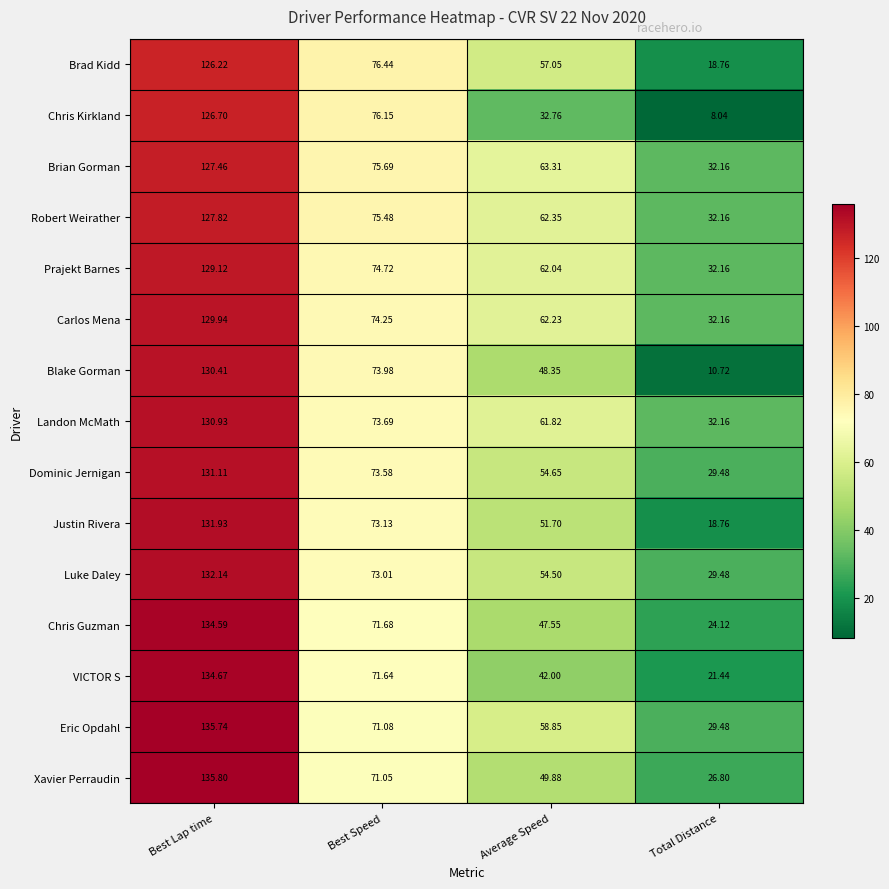

At which category is the sum across all series the highest?

Best Lap time